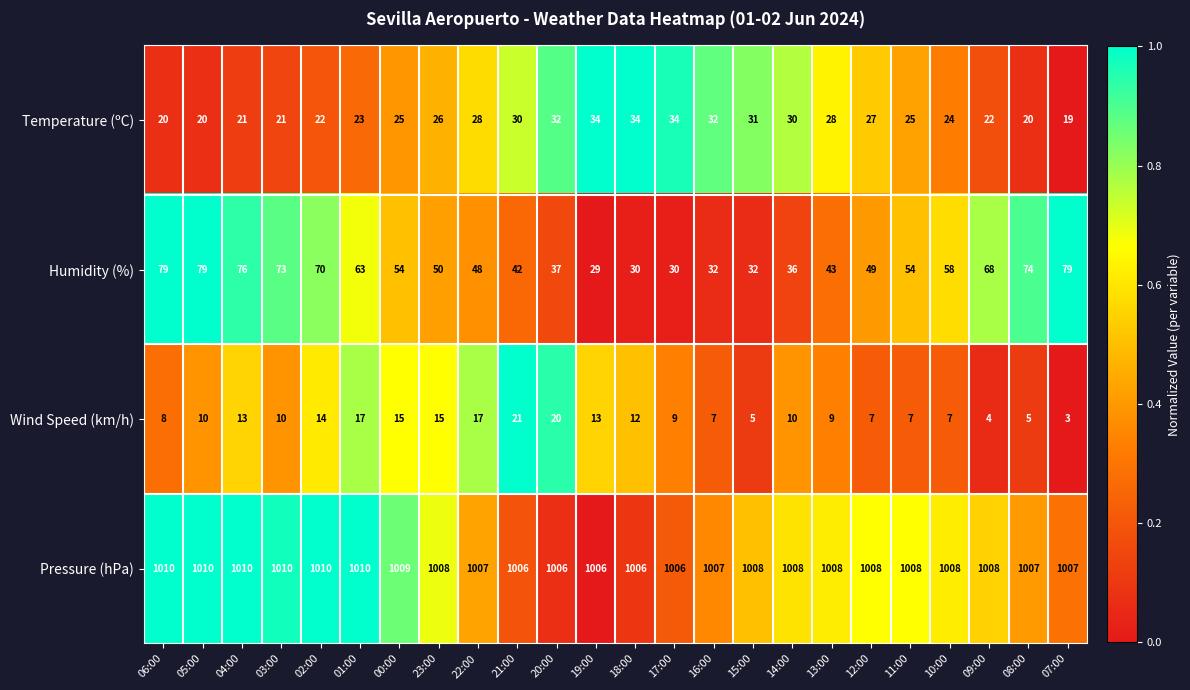

Is it true that Humidity (%) equals 43 at 13:00?

True